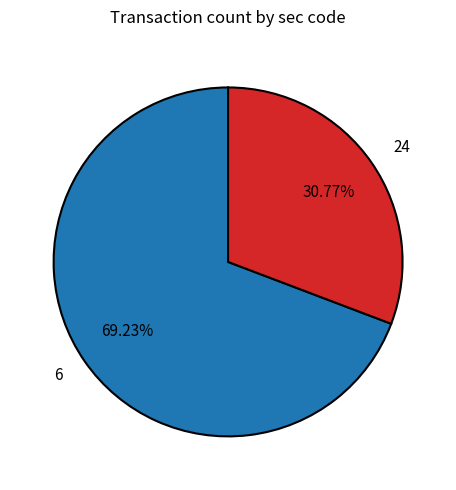

How many slices are in this pie chart?

2